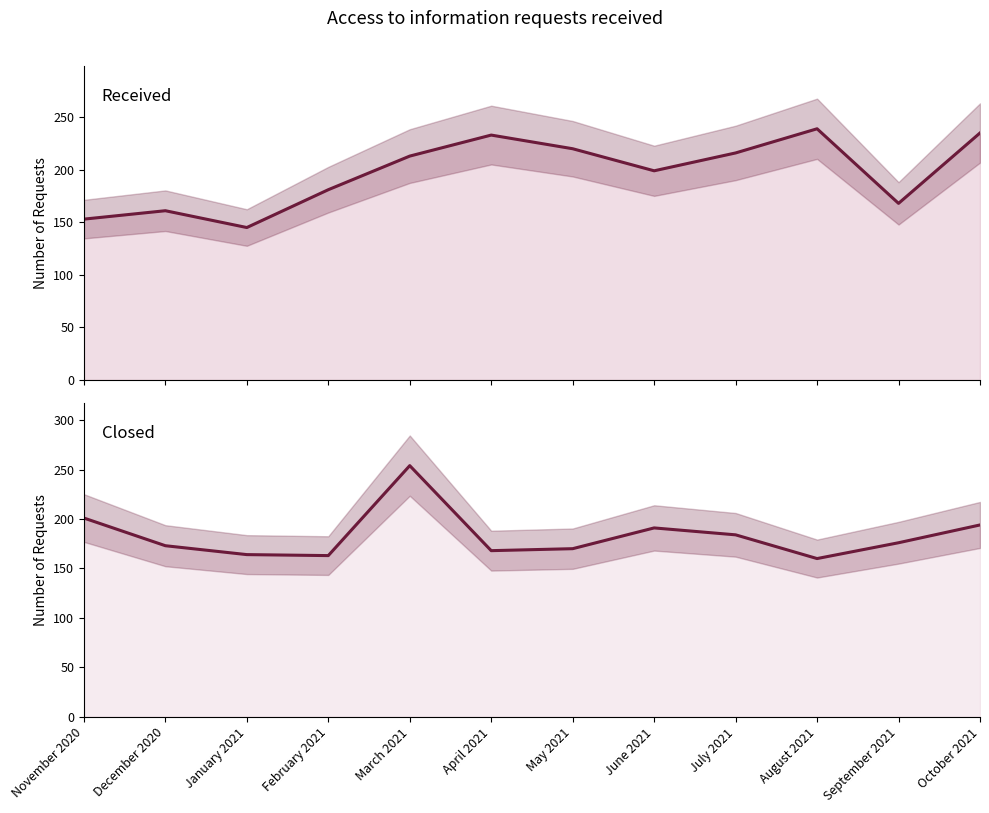

What is the value of the Closed point at the 6th from the left?

168